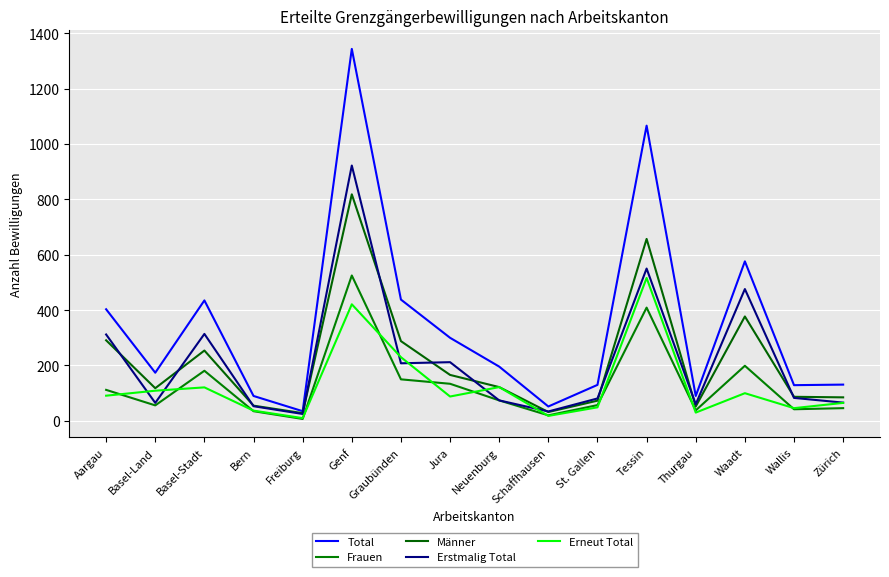

True or false: Frauen and Total cross at least once.

False